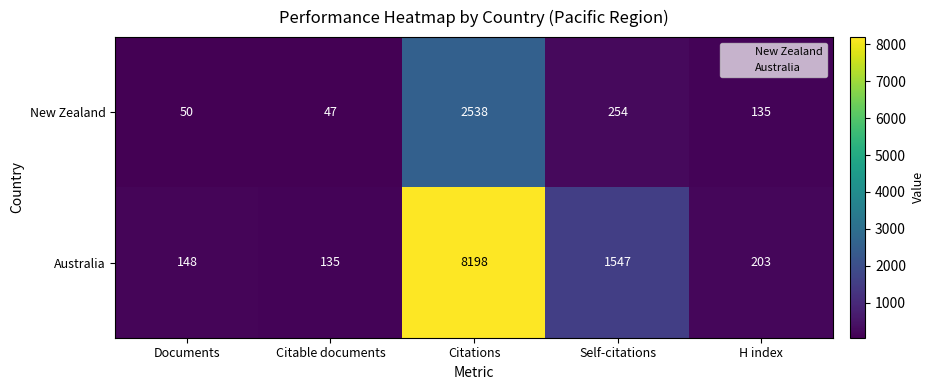

Which series has the largest range (max minus min)?

Australia